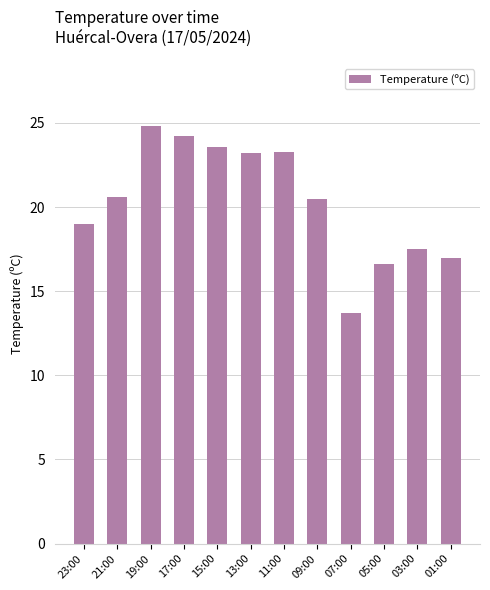

What is the value of the 3rd bar from the left?

24.8